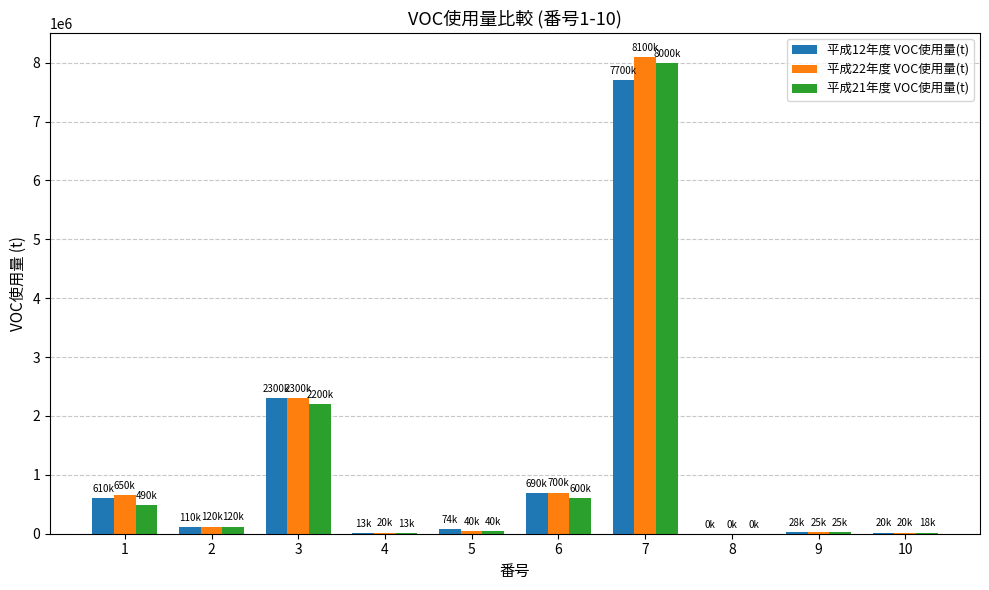

What is the difference between the 平成12年度 VOC使用量(t) values at 7 and 9?

7672000